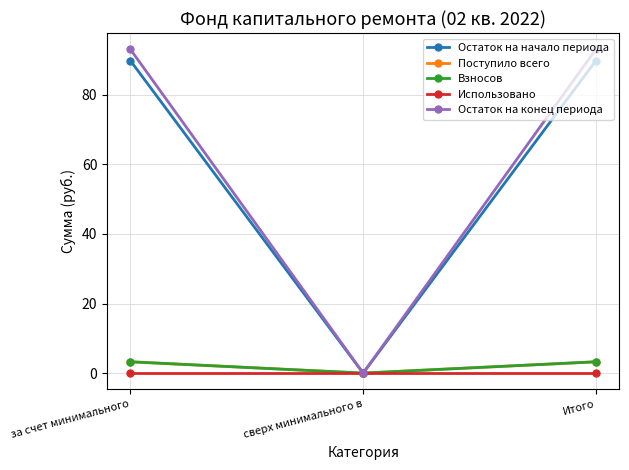

Is this an area chart (filled region under the line)?

No